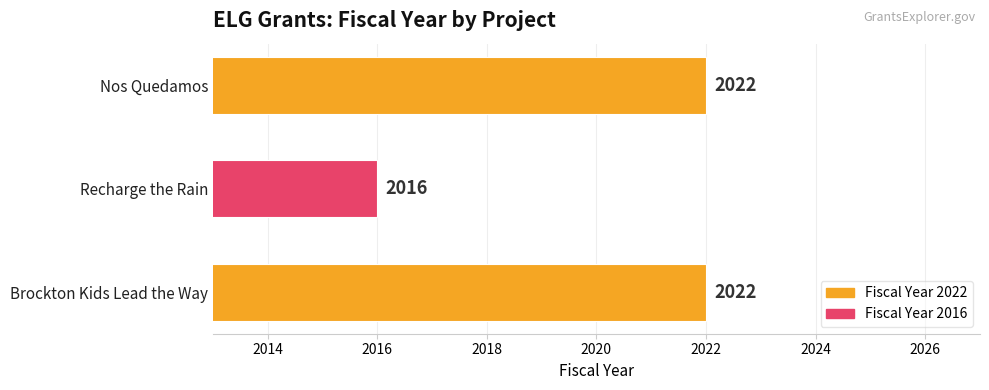

What is the difference between the maximum and minimum values?

6